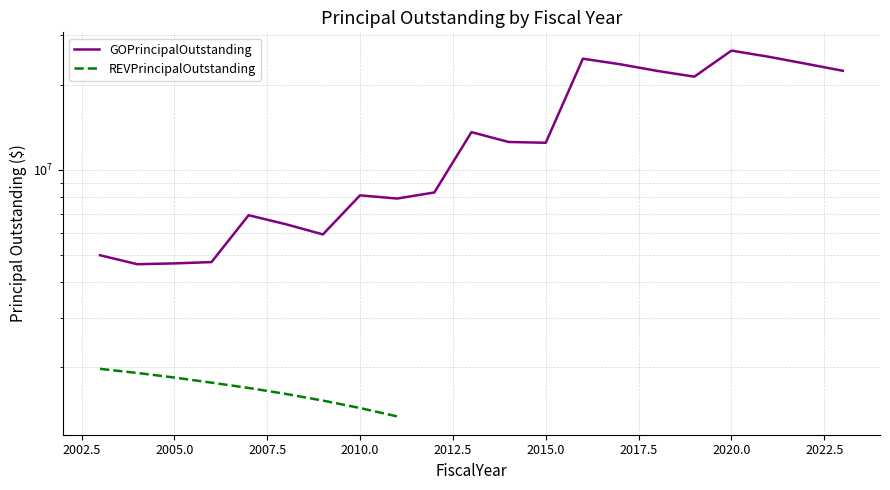

What are all the series names shown in the legend?

GOPrincipalOutstanding, REVPrincipalOutstanding